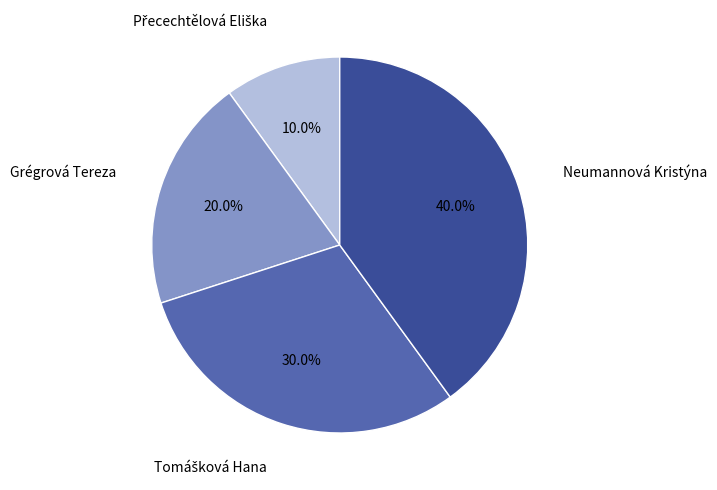

Which slice is the largest?

Neumannová Kristýna